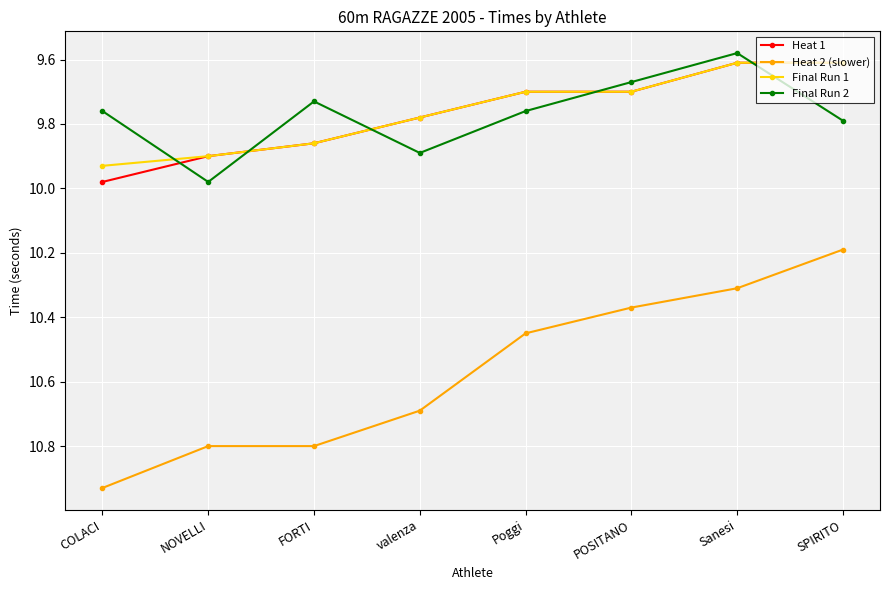

Which series has the widest spread of values?

Heat 2 (slower)